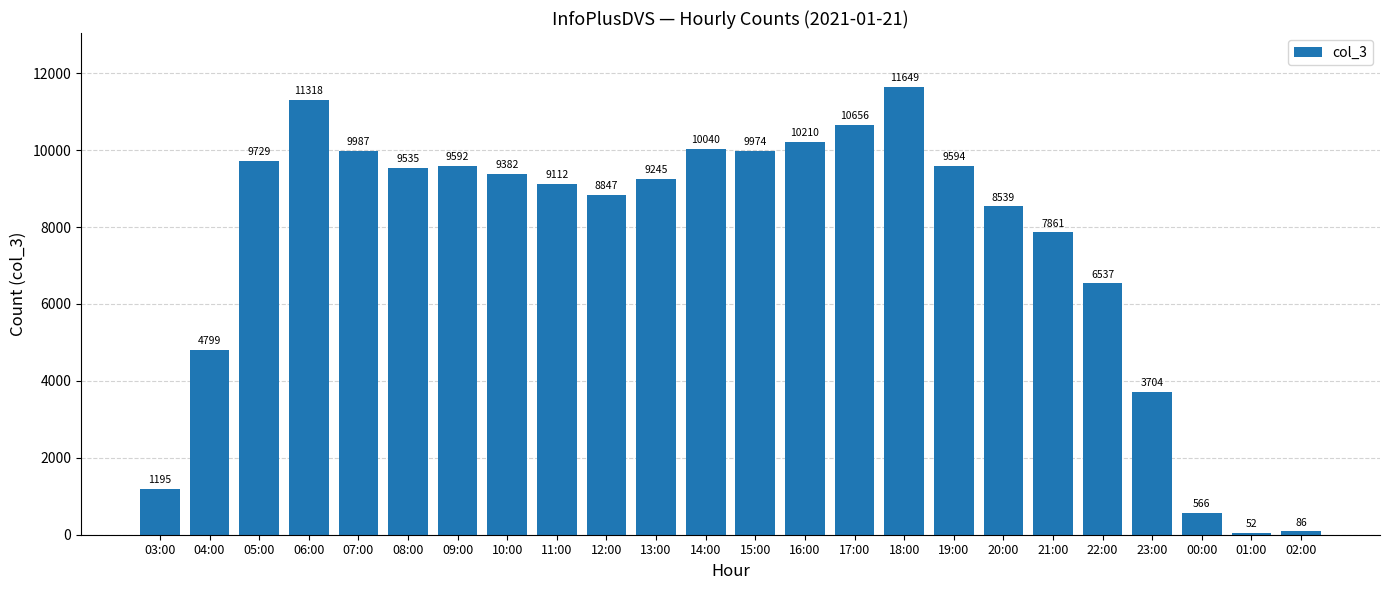

List the labels in order of value, largest first.

18:00, 06:00, 17:00, 16:00, 14:00, 07:00, 15:00, 05:00, 19:00, 09:00, 08:00, 10:00, 13:00, 11:00, 12:00, 20:00, 21:00, 22:00, 04:00, 23:00, 03:00, 00:00, 02:00, 01:00